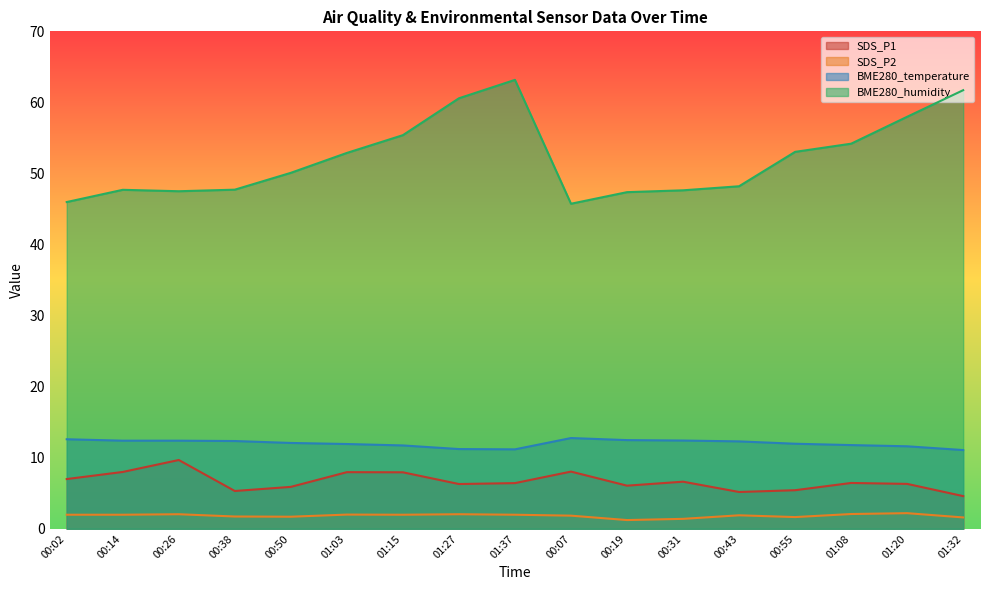

True or false: BME280_temperature and SDS_P2 intersect in this chart.

False